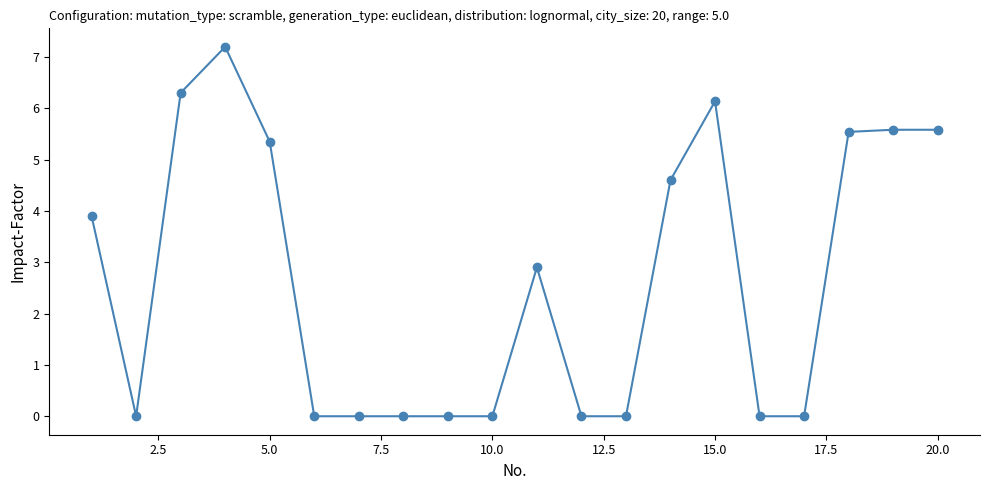

How many lines are shown in the chart?

1